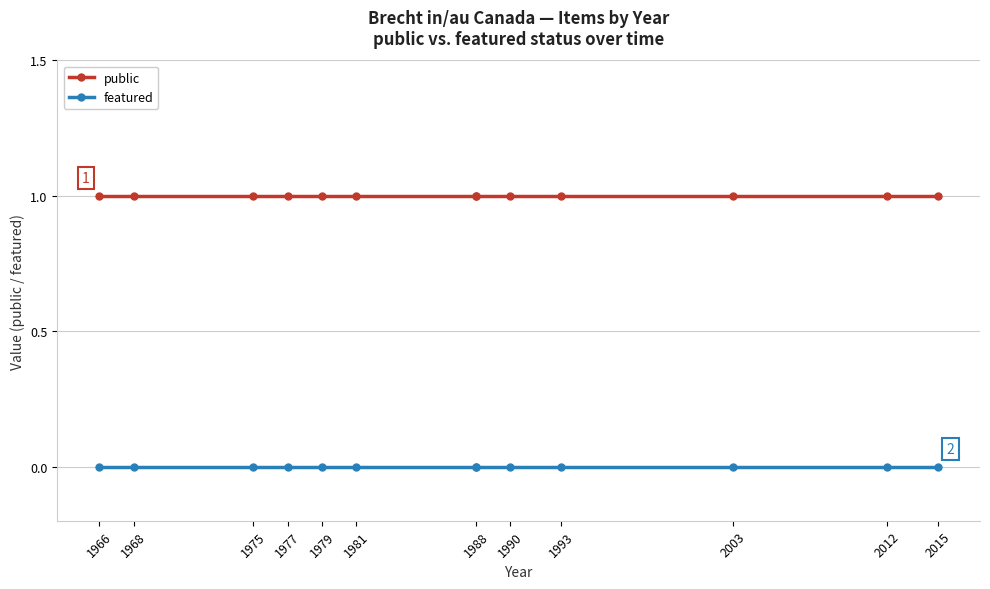

At which category is the sum across all series the highest?

1966